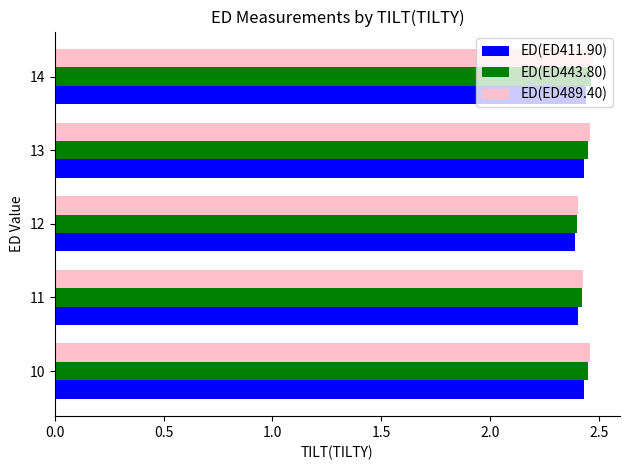

What is the total value across all series at 14?

7.4